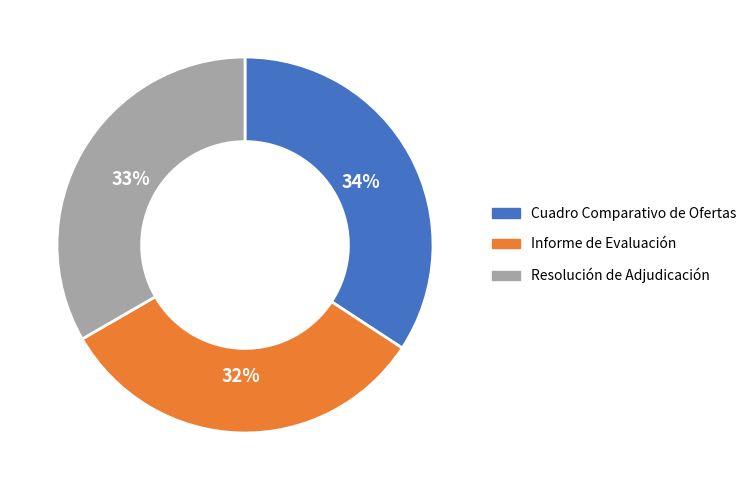

To the nearest percent, what is the difference between the Cuadro Comparativo de Ofertas and Resolución de Adjudicación slice percentages?

1%